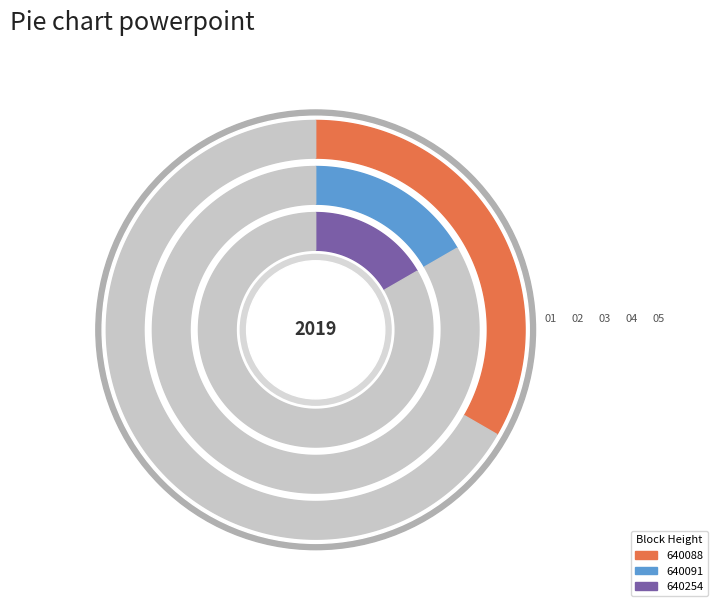

To the nearest percent, what percentage of the pie is 640088?

33%